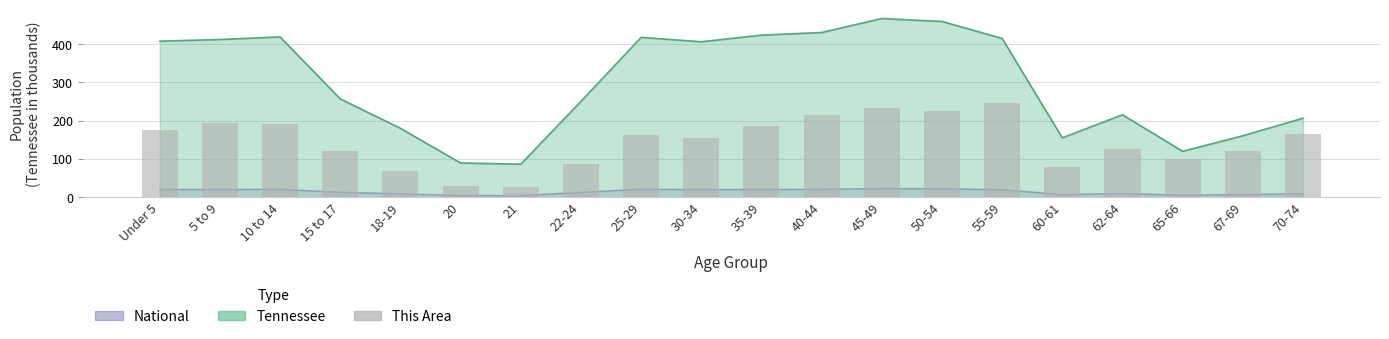

What is the label of the 5th bar from the right?

60-61